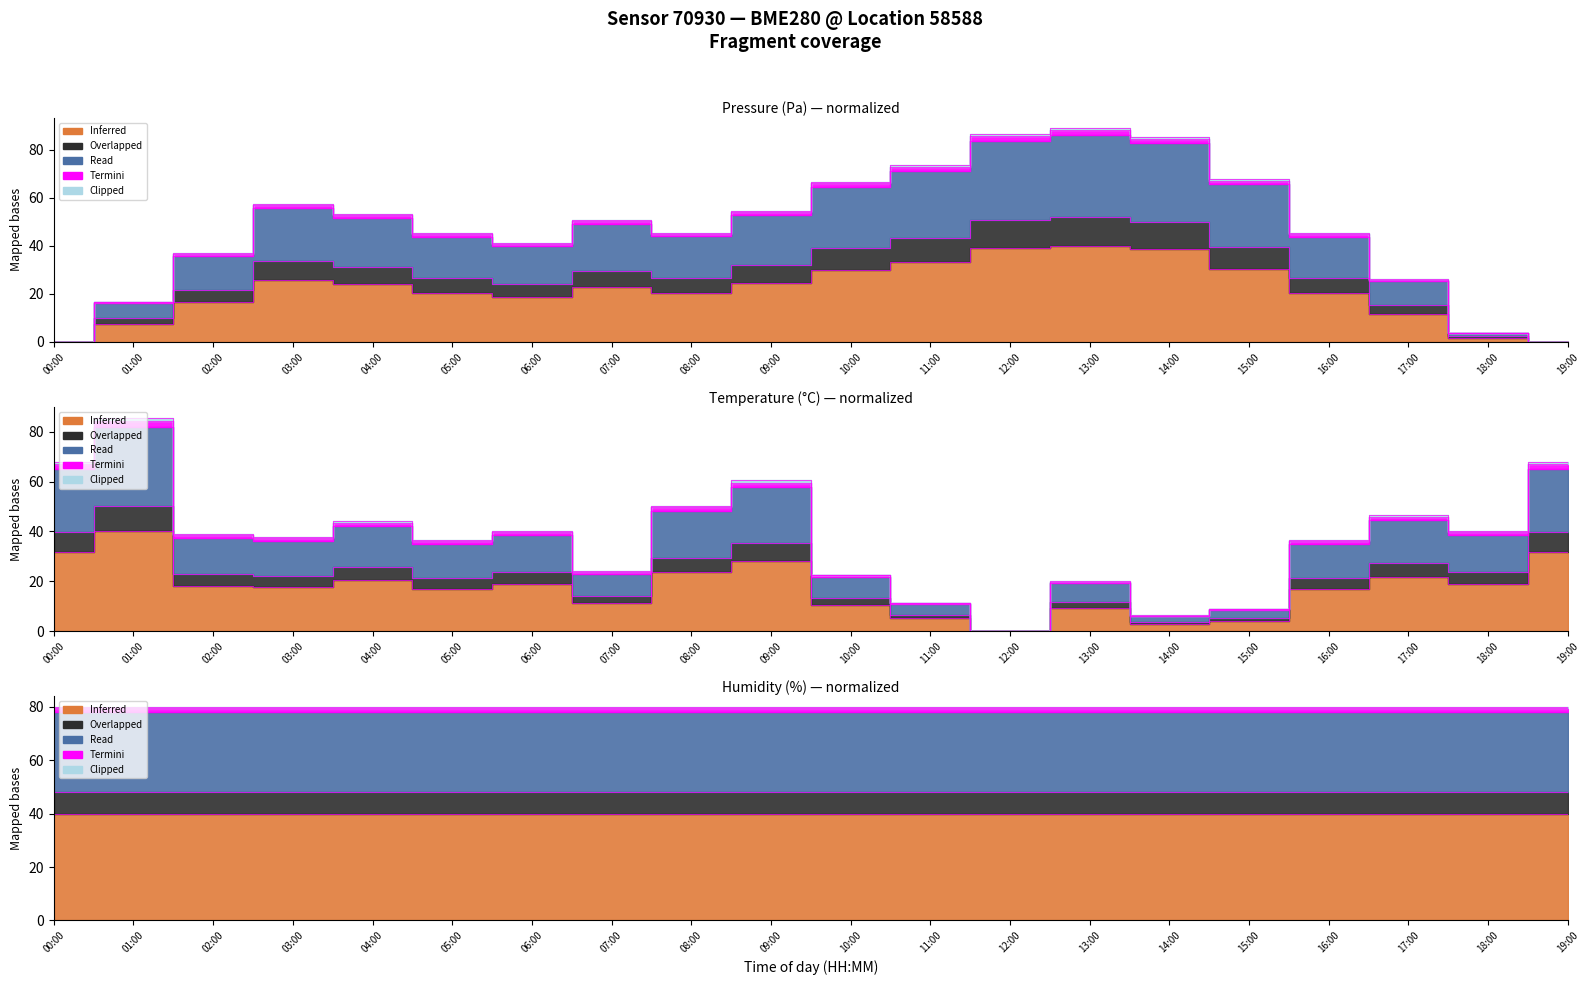

What is the label of the 5th point from the left?

04:00